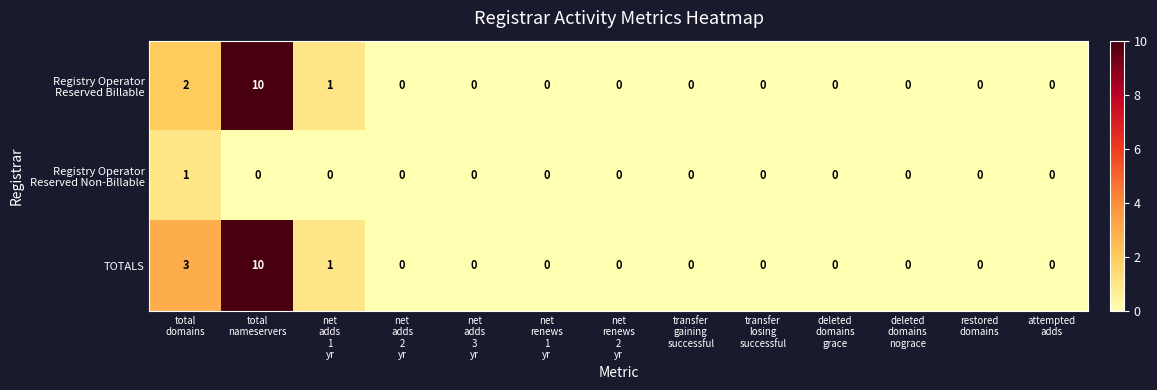

What is the difference between the second highest and second lowest values in the TOTALS series?

3